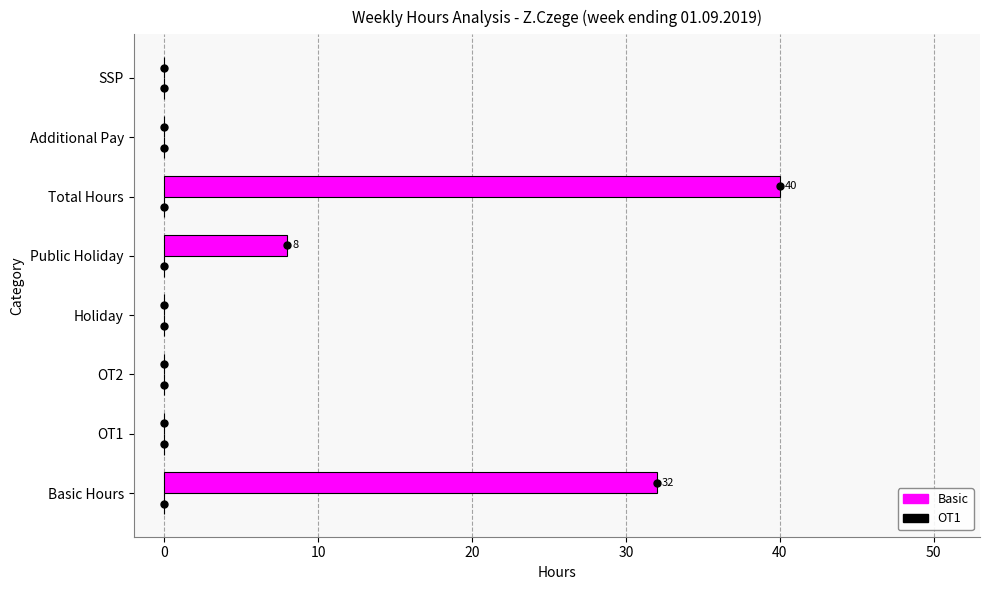

Reading bottom to top, what are all the values shown in this chart?

Basic Hours=32	OT1=0	OT2=0	Holiday=0	Public Holiday=8	Total Hours=40	Additional Pay=0	SSP=0